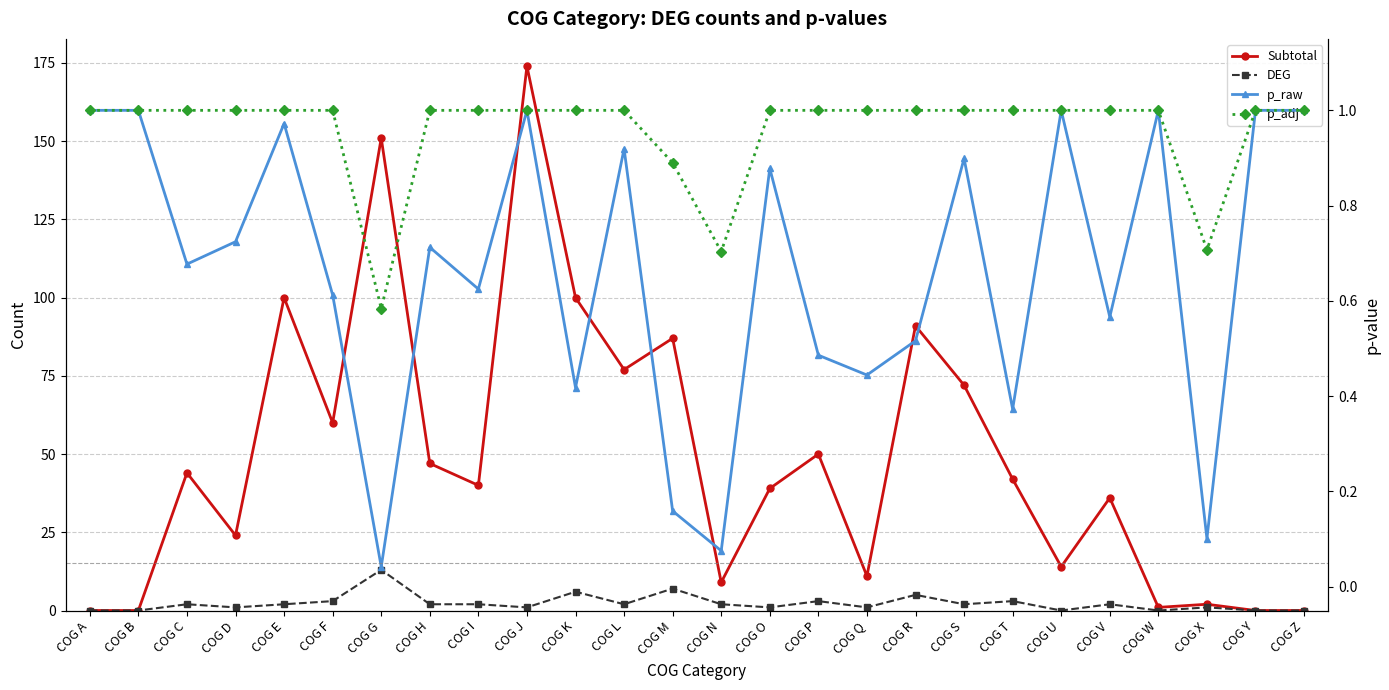

At how many categories does at least one series exceed 166?

1